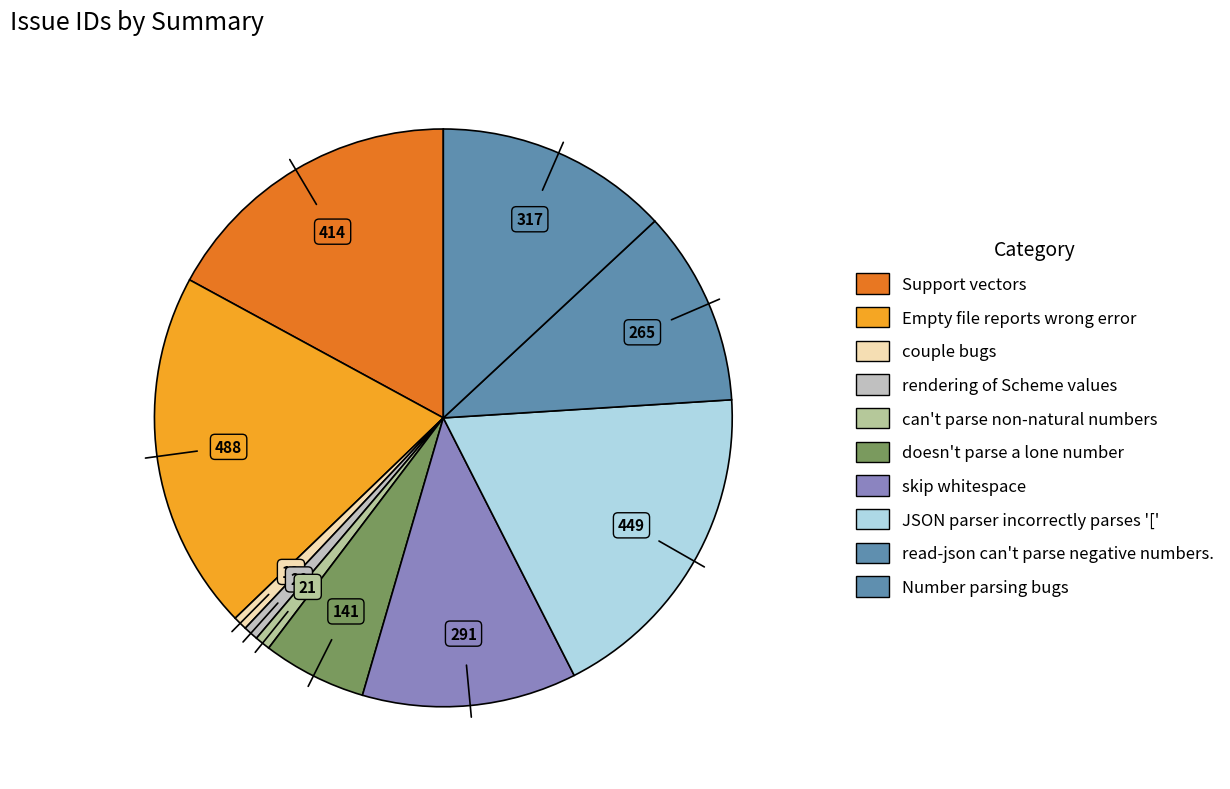

Count the number of slices in the pie.

10